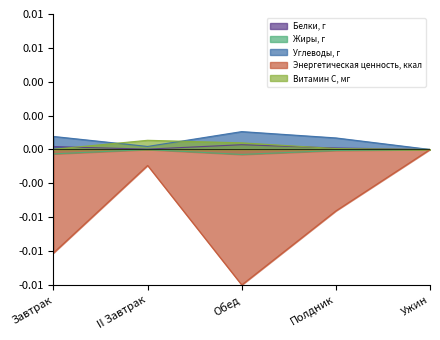

List the series in order of their peak value, highest first.

Углеводы, г, Витамин С, мг, Белки, г, Жиры, г, Энергетическая ценность, ккал